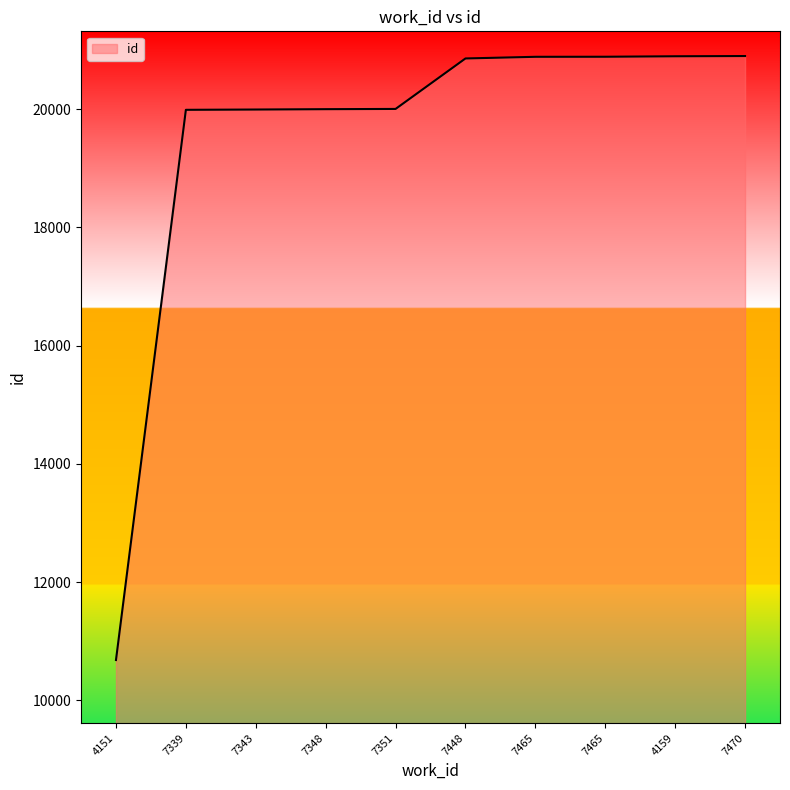

True or false: there are more than 1 points higher than both neighbors.

False